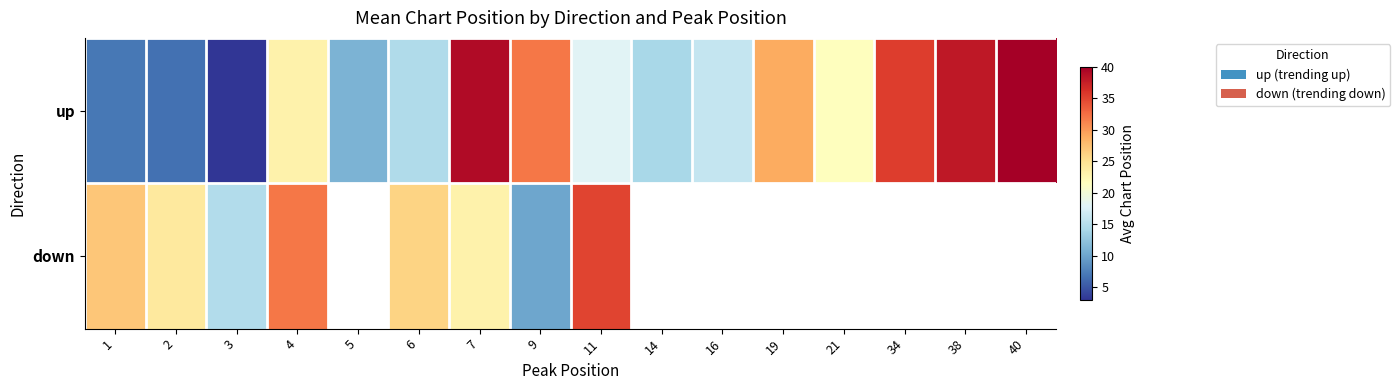

What is the minimum value for up?

3.0